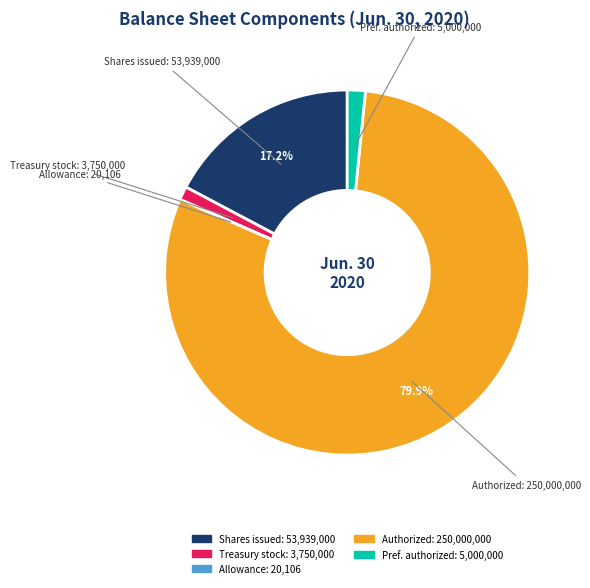

Is there a majority slice in this chart?

Yes